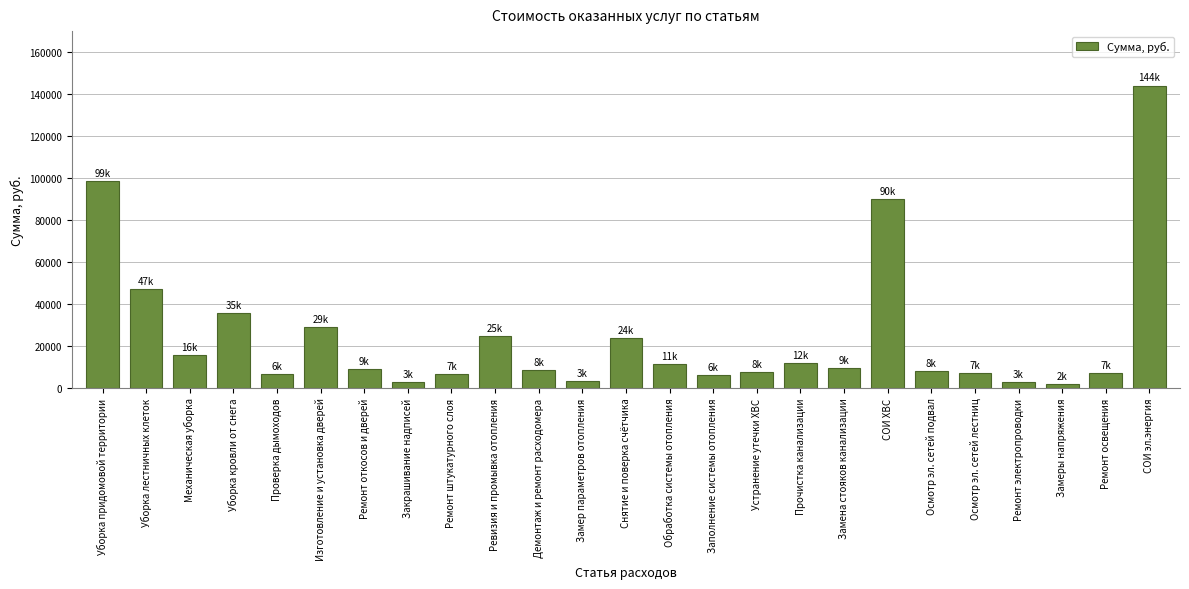

What is the value of the 9th bar from the left?

6751.5